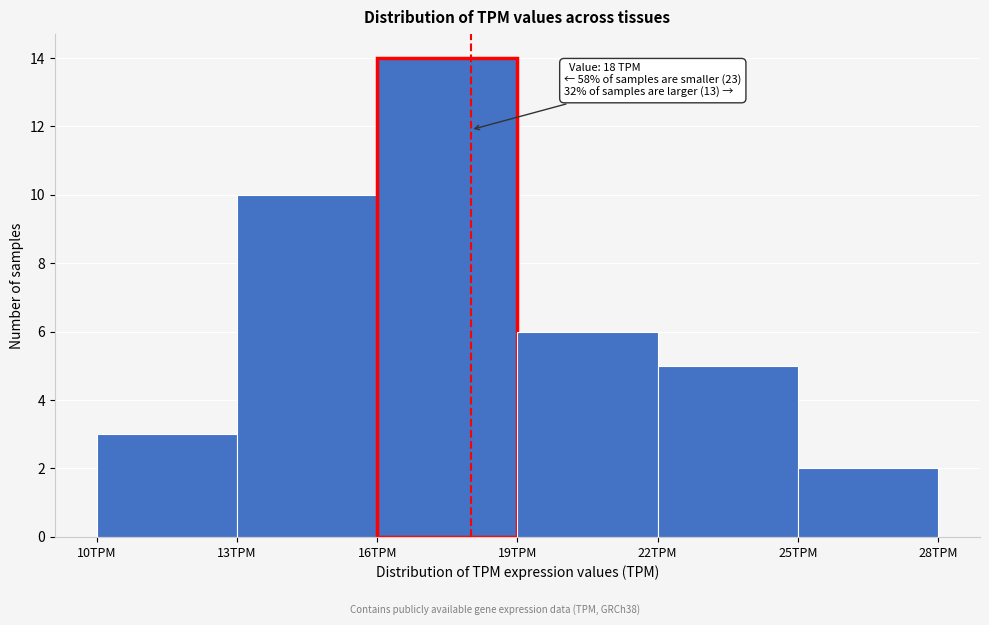

Which range on the x-axis has the tallest bar?

16 to 19